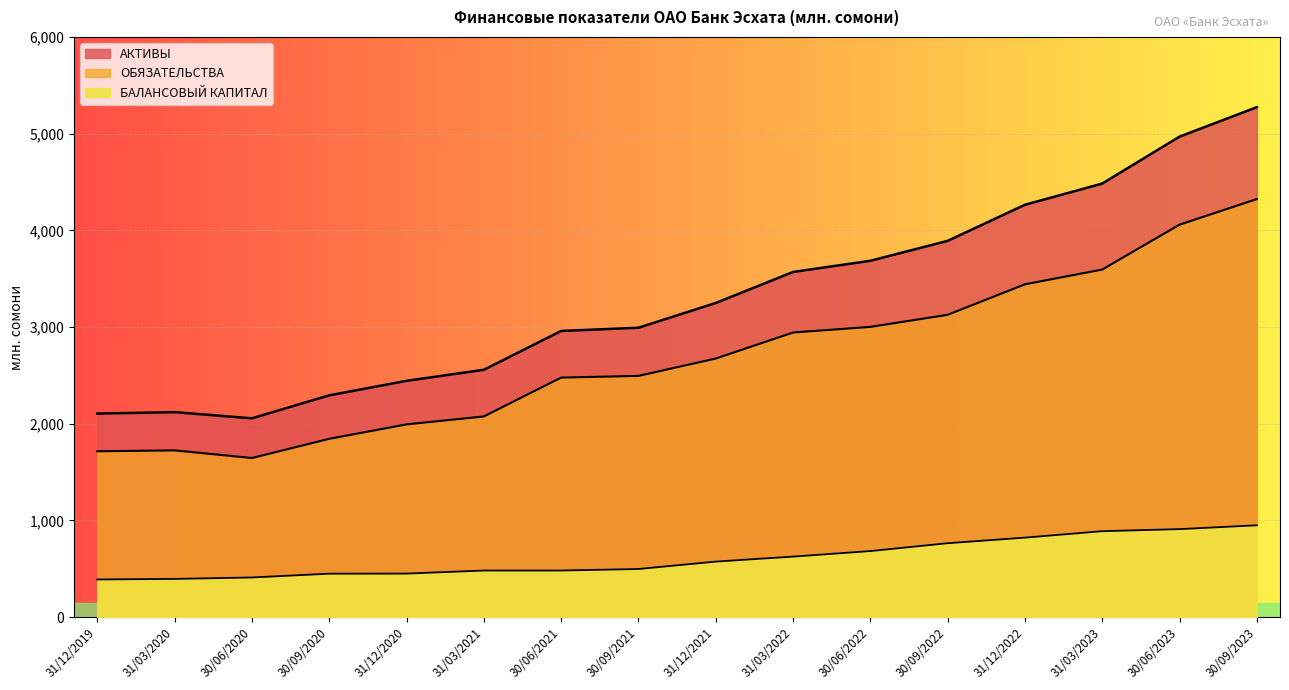

What position from the left is 31/12/2022?

13